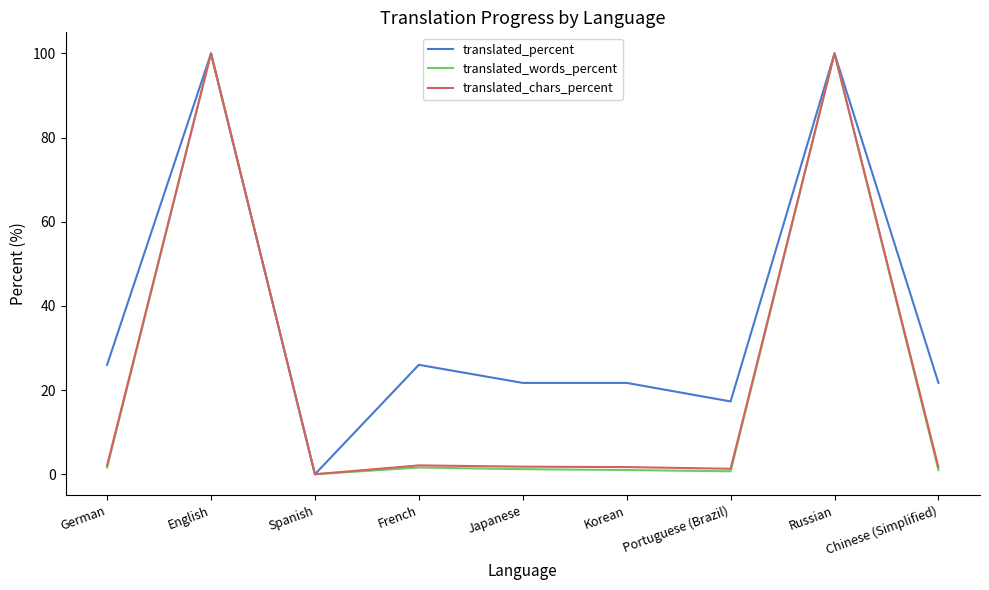

Is it true that translated_percent equals 26.0 at French?

True